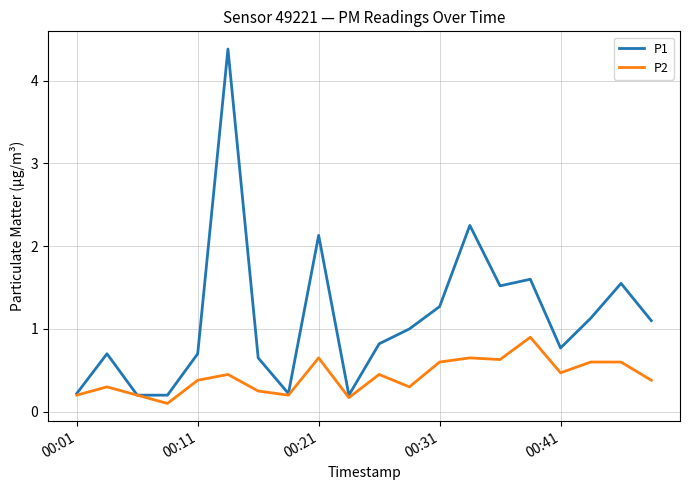

Count the P2 values in the range 0 to 1.

20